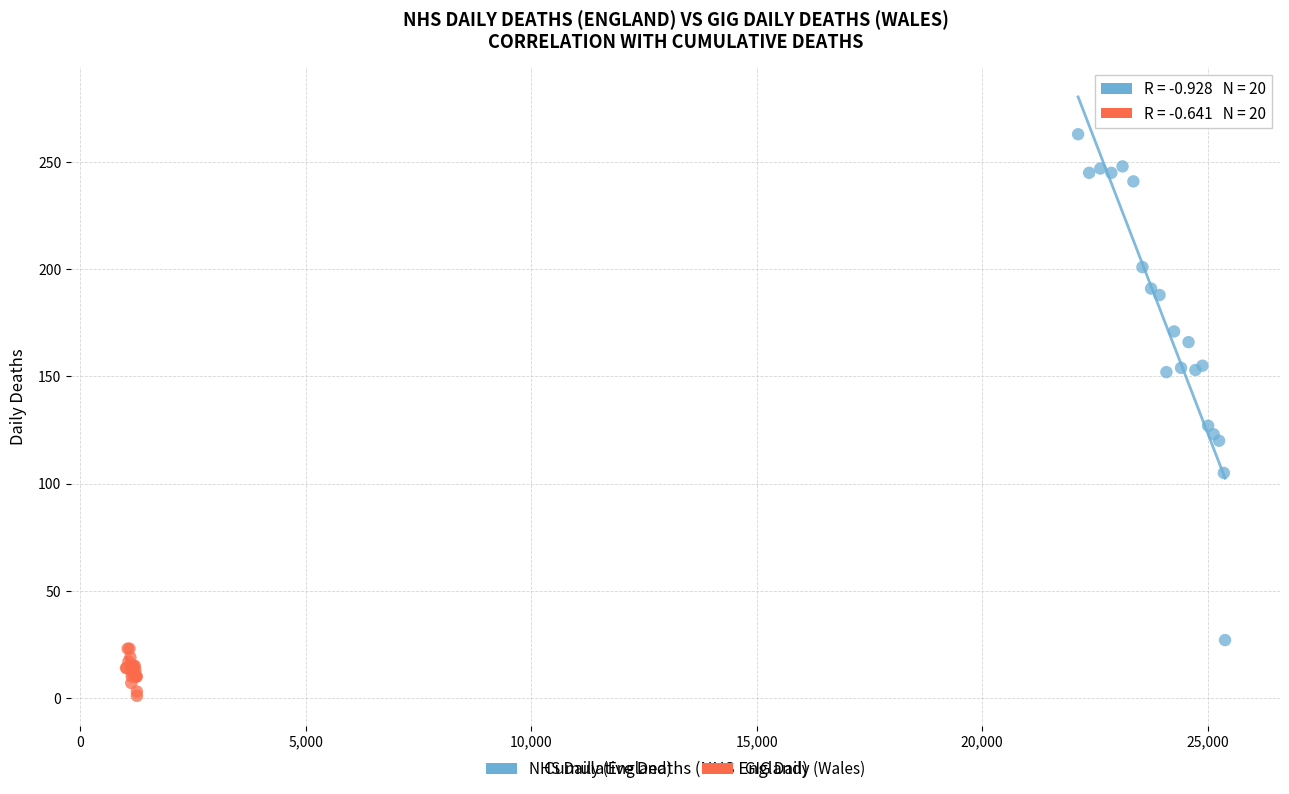

Which series has the widest spread of Y values?

NHS Daily (England)